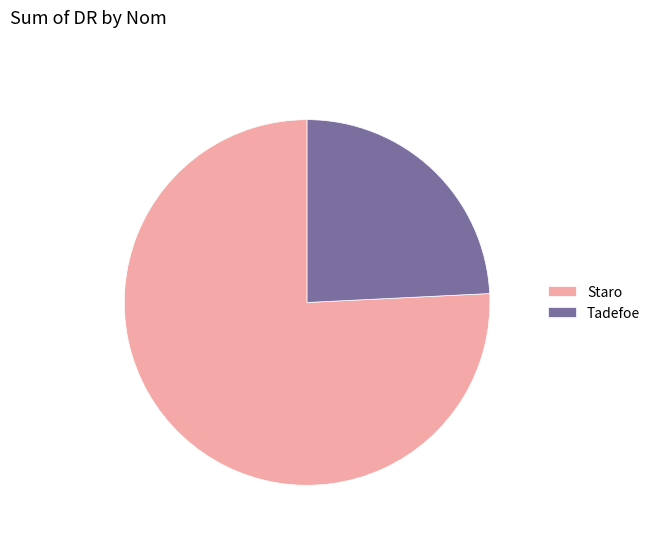

Combined, do Tadefoe and Staro account for over 50%?

Yes